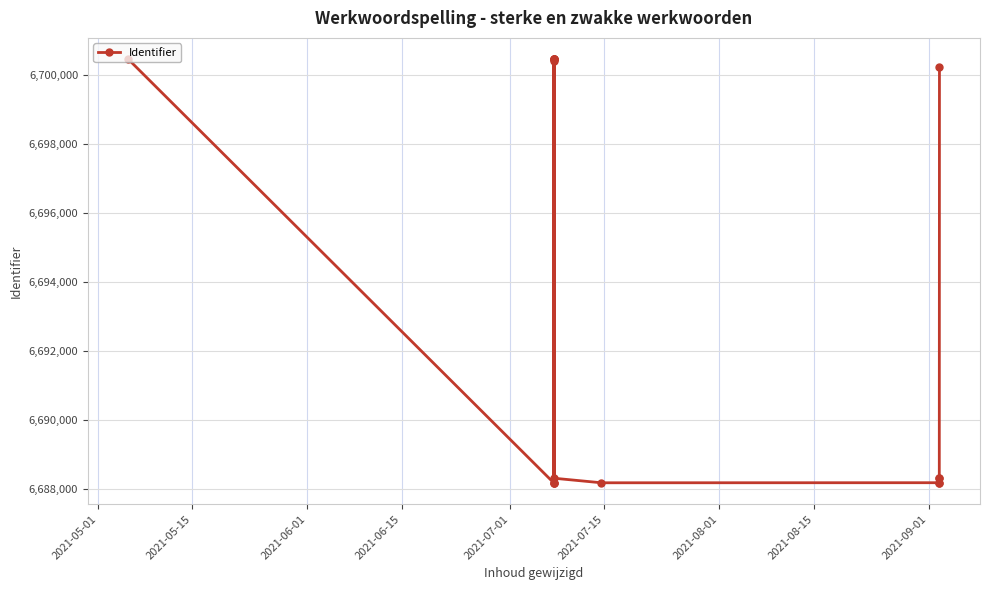

What is the average value?

6693968